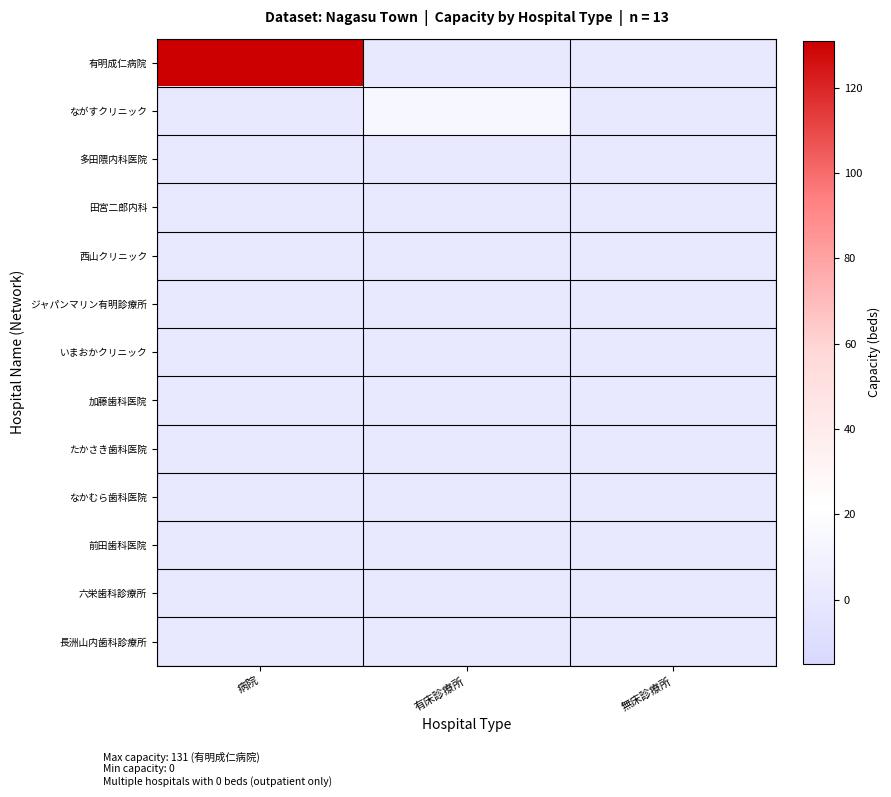

Reading left to right, list all the values displayed in this chart.

有明成仁病院: 病院=131	有床診療所=0	無床診療所=0
ながすクリニック: 病院=0	有床診療所=15	無床診療所=0
多田隈内科医院: 病院=0	有床診療所=0	無床診療所=0
田宮二郎内科: 病院=0	有床診療所=0	無床診療所=0
西山クリニック: 病院=0	有床診療所=0	無床診療所=0
ジャパンマリン有明診療所: 病院=0	有床診療所=0	無床診療所=0
いまおかクリニック: 病院=0	有床診療所=0	無床診療所=0
加藤歯科医院: 病院=0	有床診療所=0	無床診療所=0
たかさき歯科医院: 病院=0	有床診療所=0	無床診療所=0
なかむら歯科医院: 病院=0	有床診療所=0	無床診療所=0
前田歯科医院: 病院=0	有床診療所=0	無床診療所=0
六栄歯科診療所: 病院=0	有床診療所=0	無床診療所=0
長洲山内歯科診療所: 病院=0	有床診療所=0	無床診療所=0